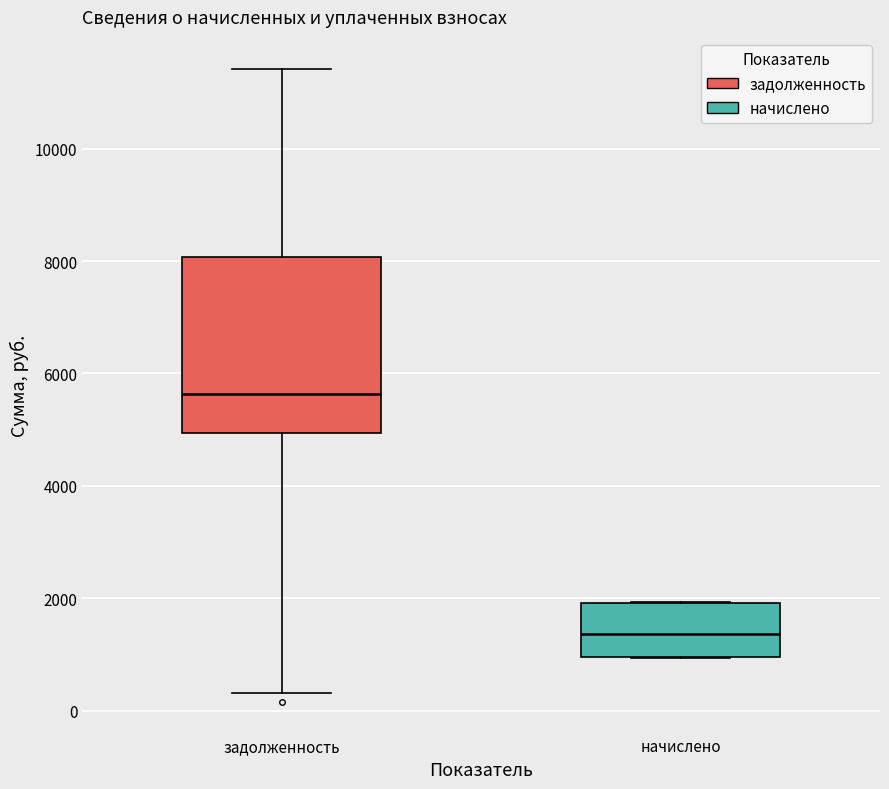

Reading left to right, transcribe this box plot: for each box, give where its median line is, the range the box spans, and where its two whiskers end, as read against the y-axis. The values are not printed on the chart, so give them approximately, as read against the axis.

задолженность: median 5600, box 5000 to 8000, whiskers 400 to 11400
начислено: median 1400, box 1000 to 2000, whiskers 1000 to 2000